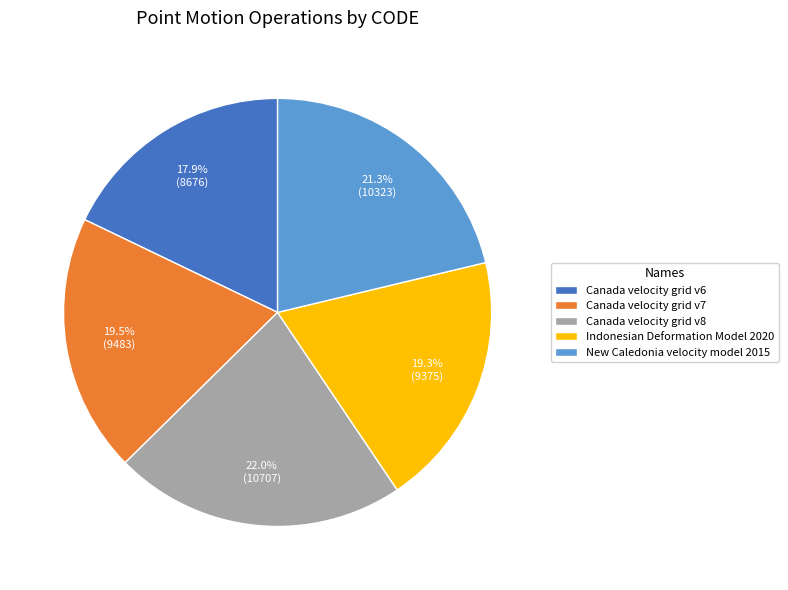

Is there any slice that represents more than half of the pie?

No